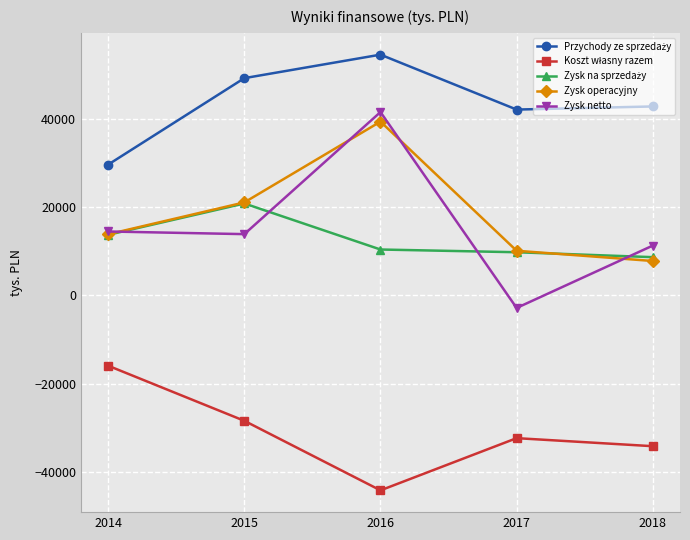

What is the maximum value for Zysk netto?

41634